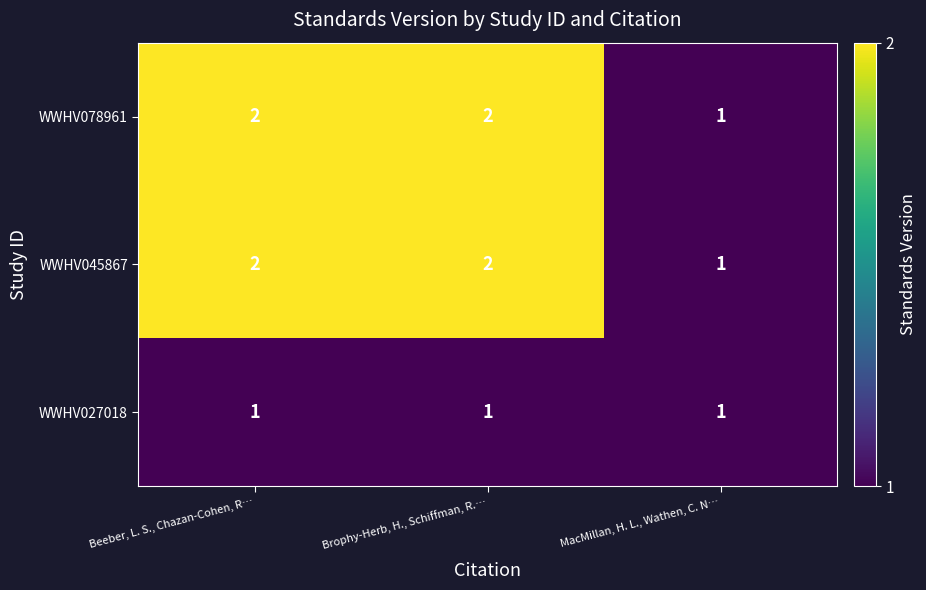

What is the sum of all WWHV027018 values?

3